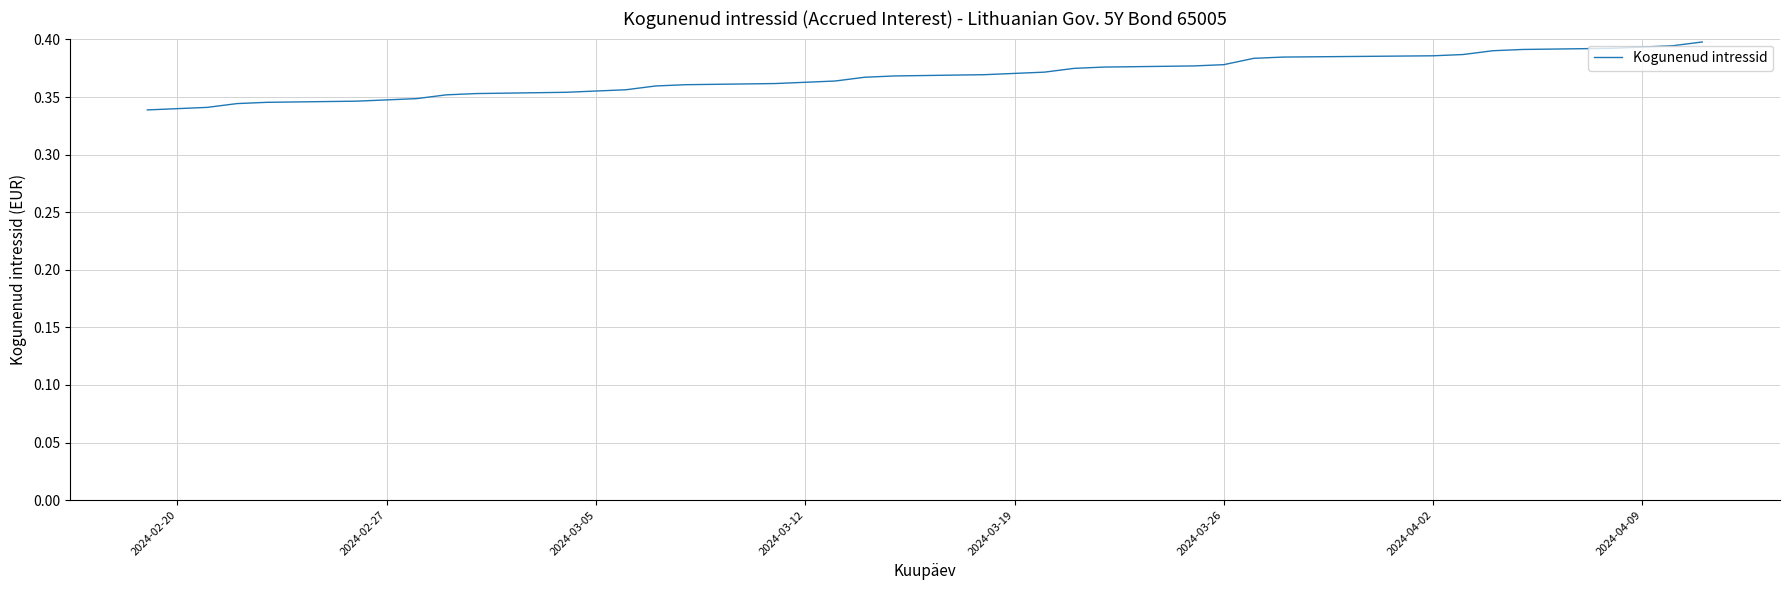

How many lines are shown in the chart?

1